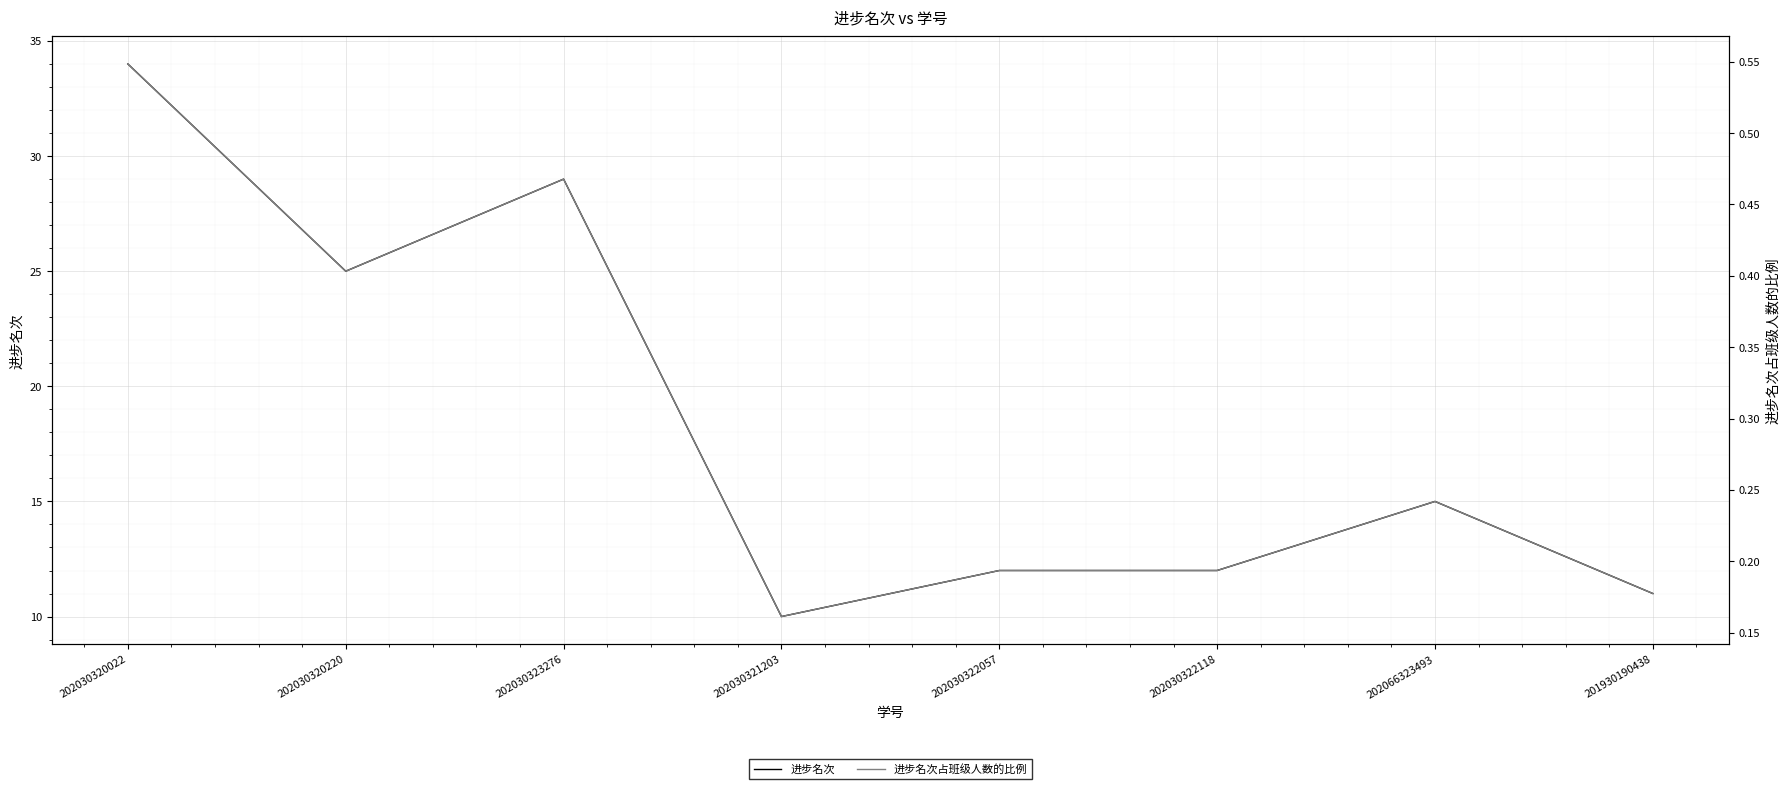

What is the label of the 3rd point from the left?

202030323276